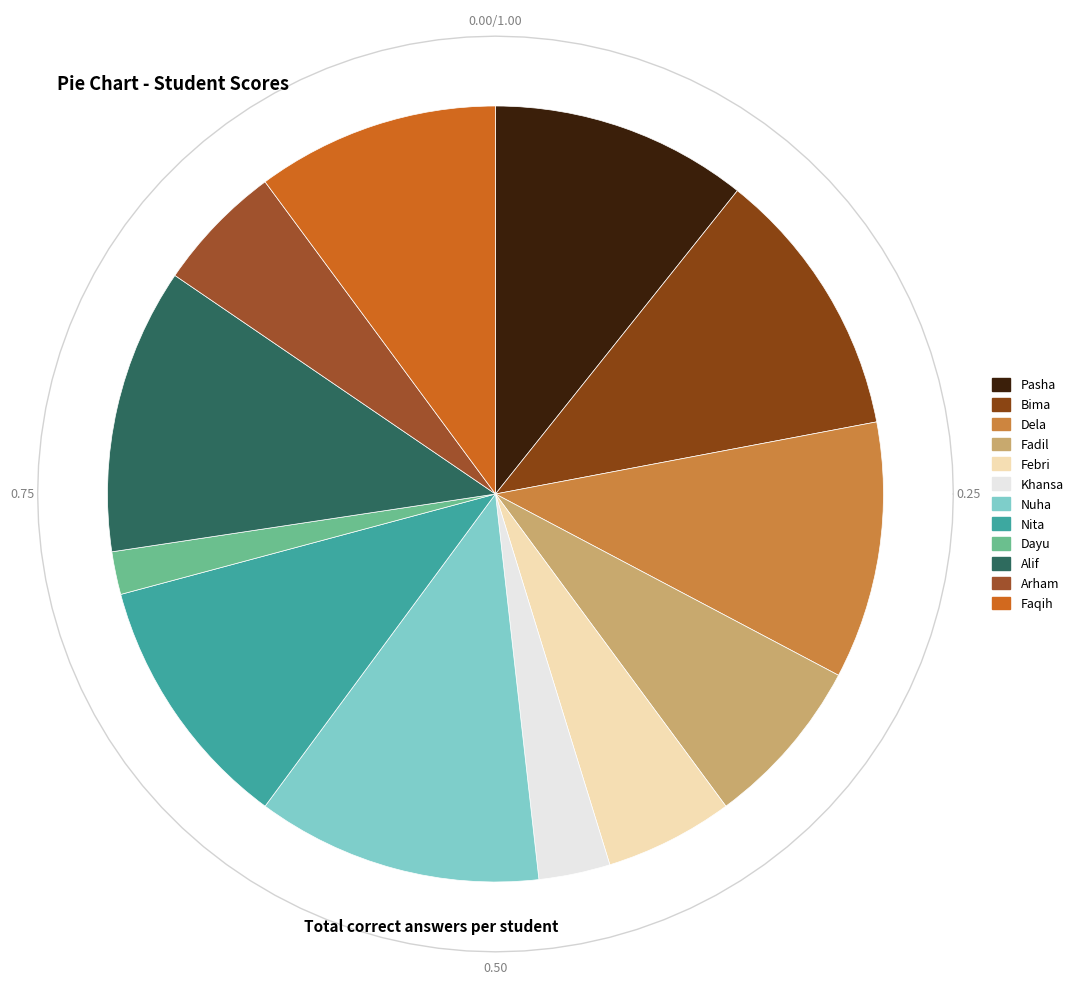

Which slice is the smallest?

Dayu